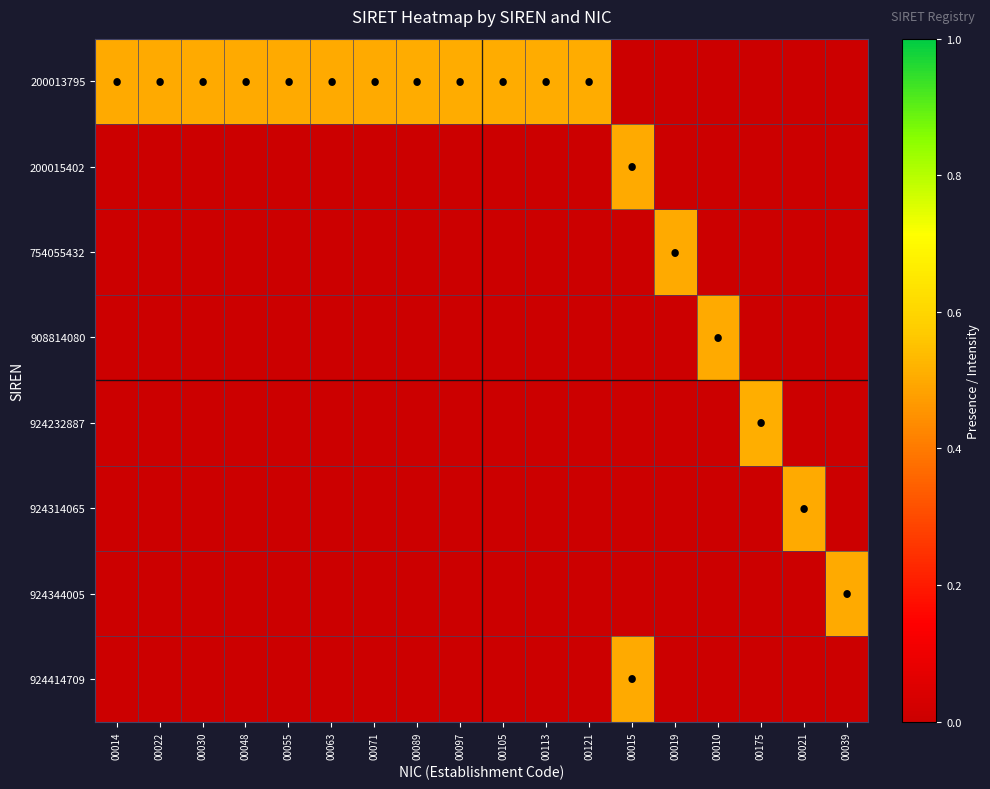

Rank the series at 00019 from highest to lowest value.

754055432, 200013795, 200015402, 908814080, 924232887, 924314065, 924344005, 924414709